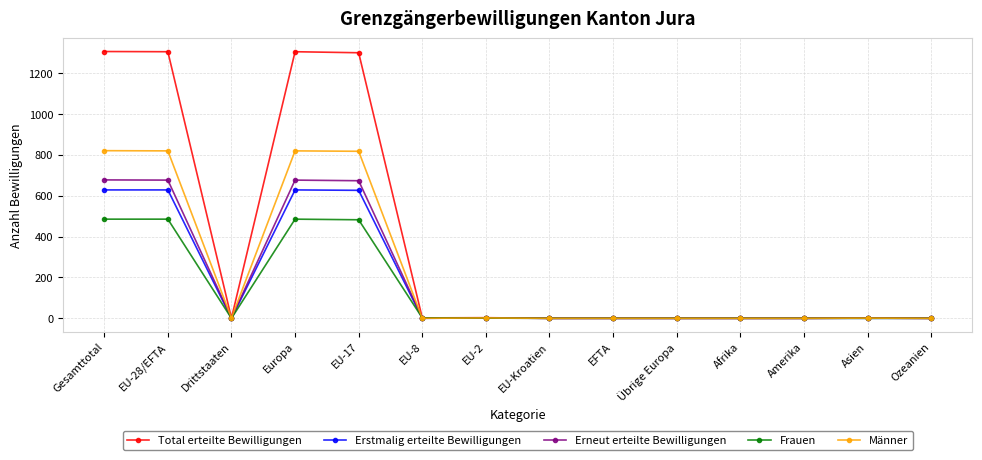

Where is the first local minimum for Männer?

Drittstaaten